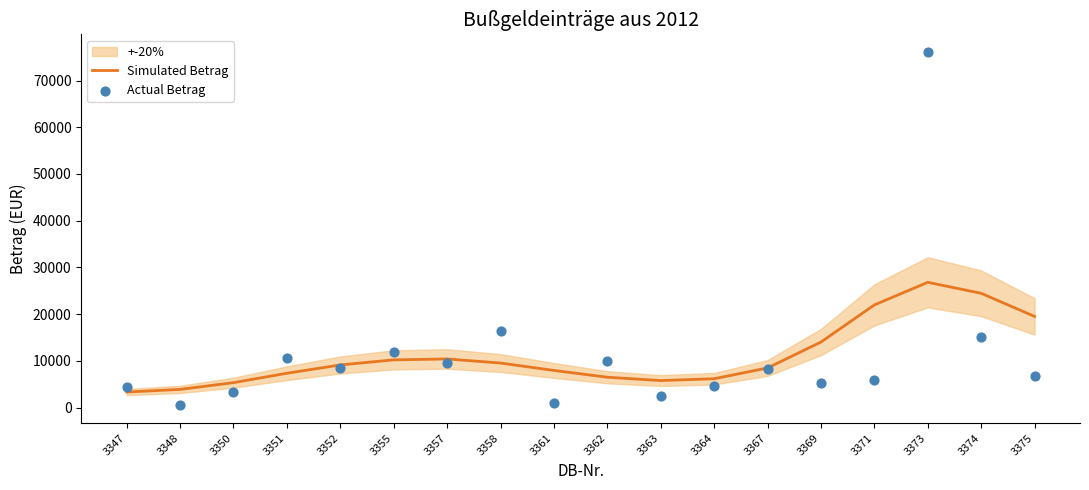

Which series reaches the minimum Y coordinate?

Actual Betrag